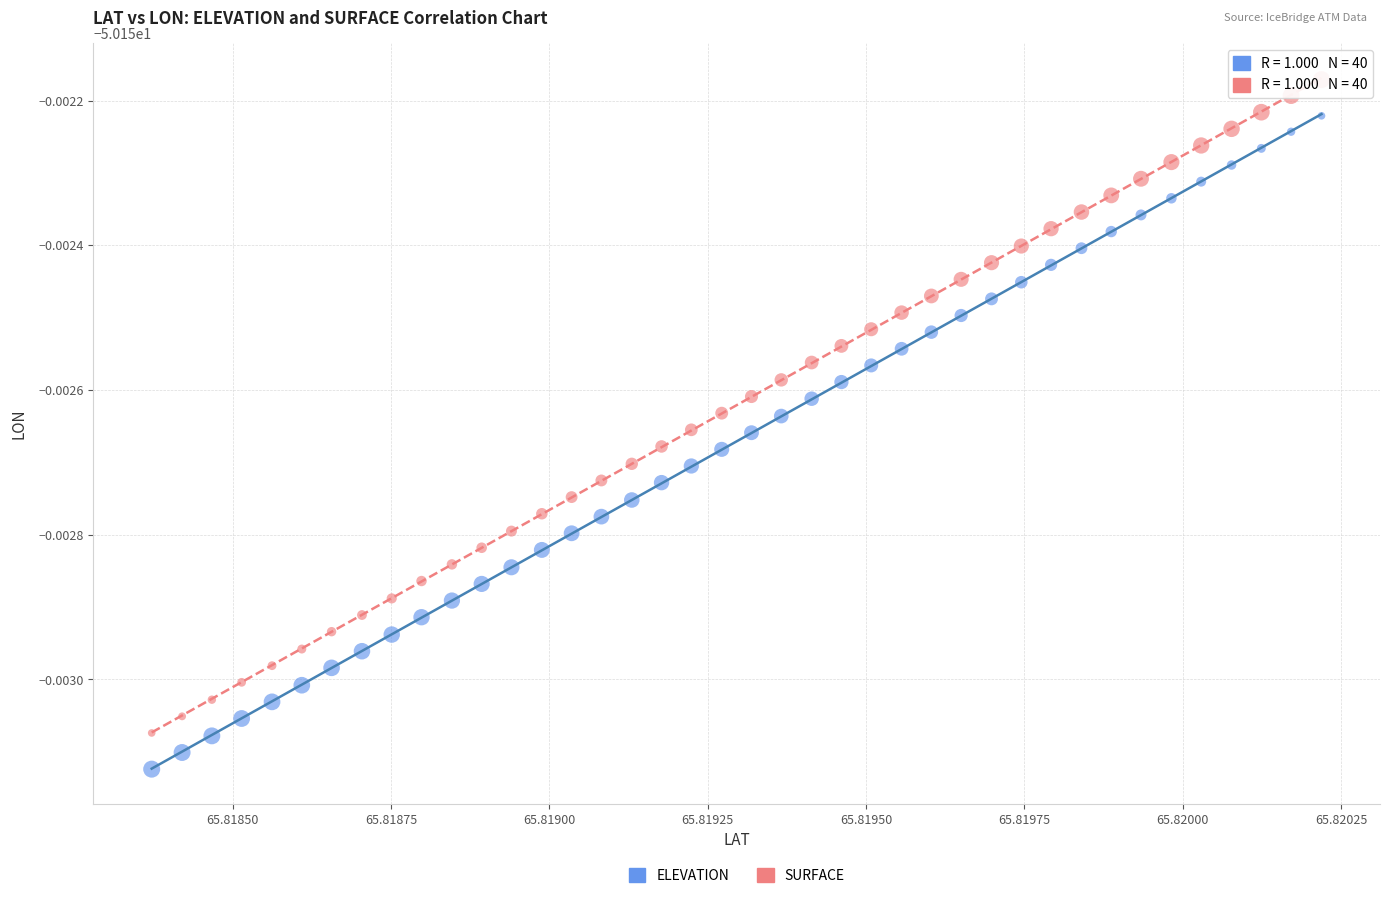

Which series reaches the minimum Y coordinate?

ELEVATION